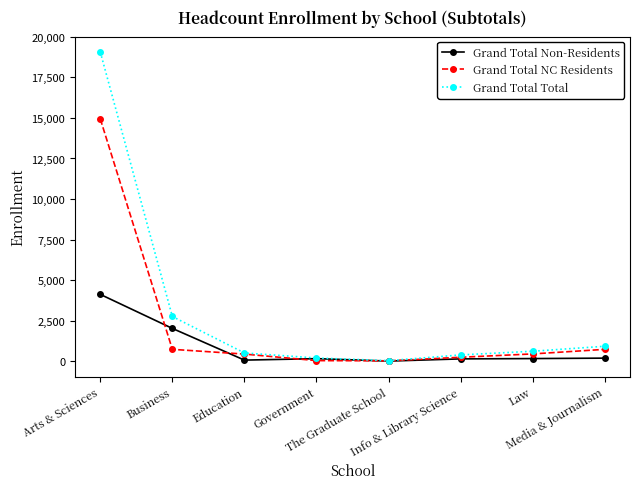

What is the approximate value of Grand Total NC Residents at Business?

734